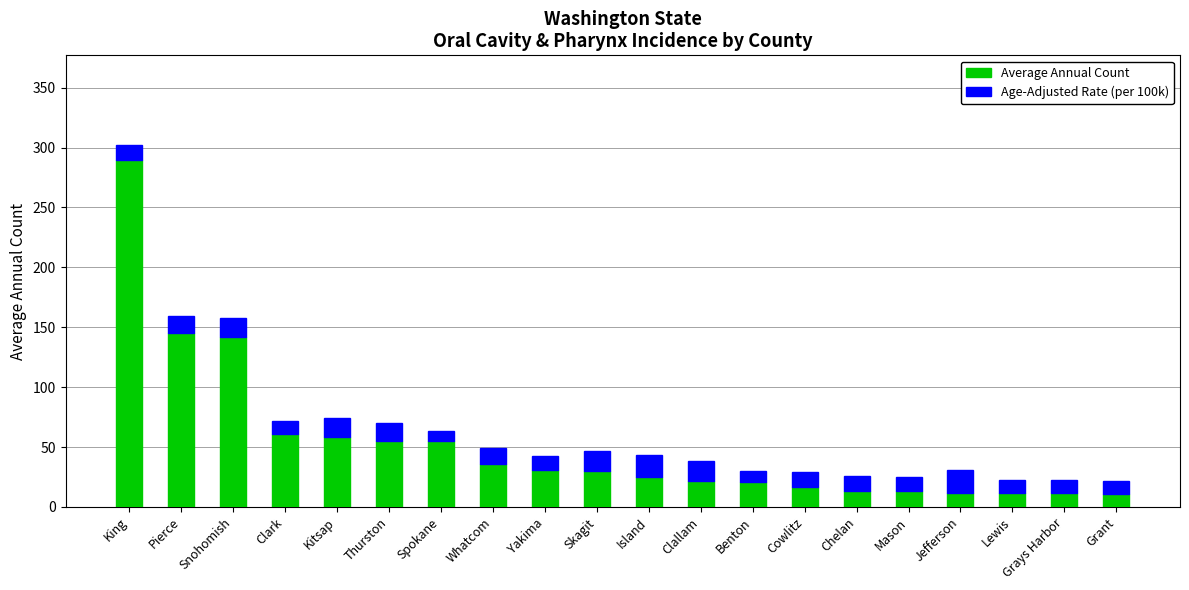

What is the highest value of the Average Annual Count series?

290.0